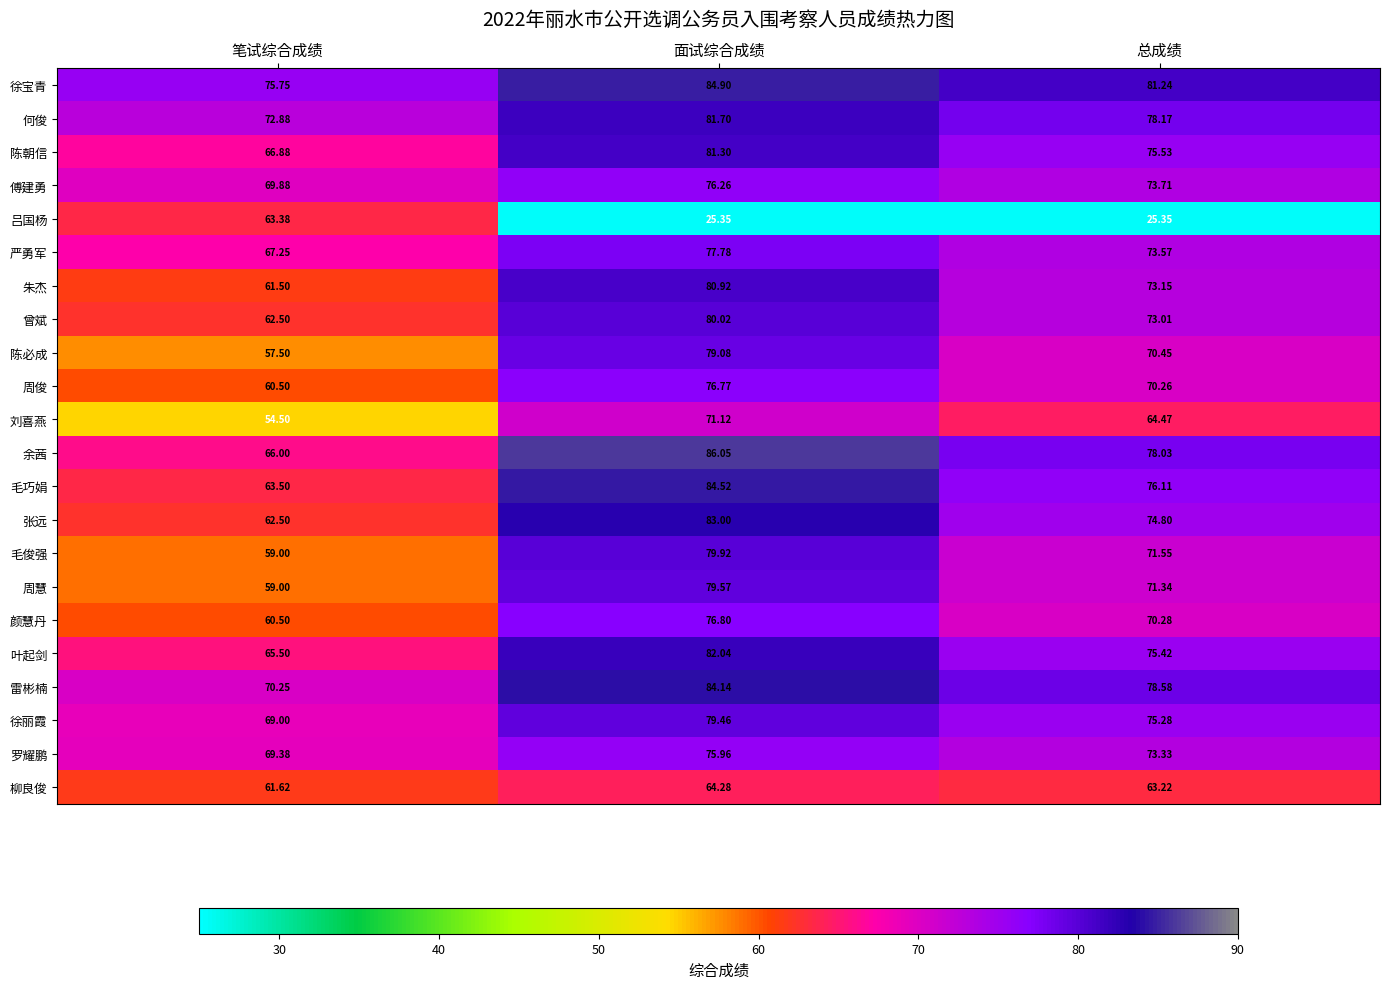

At which label is 周俊 closest to 68?

总成绩